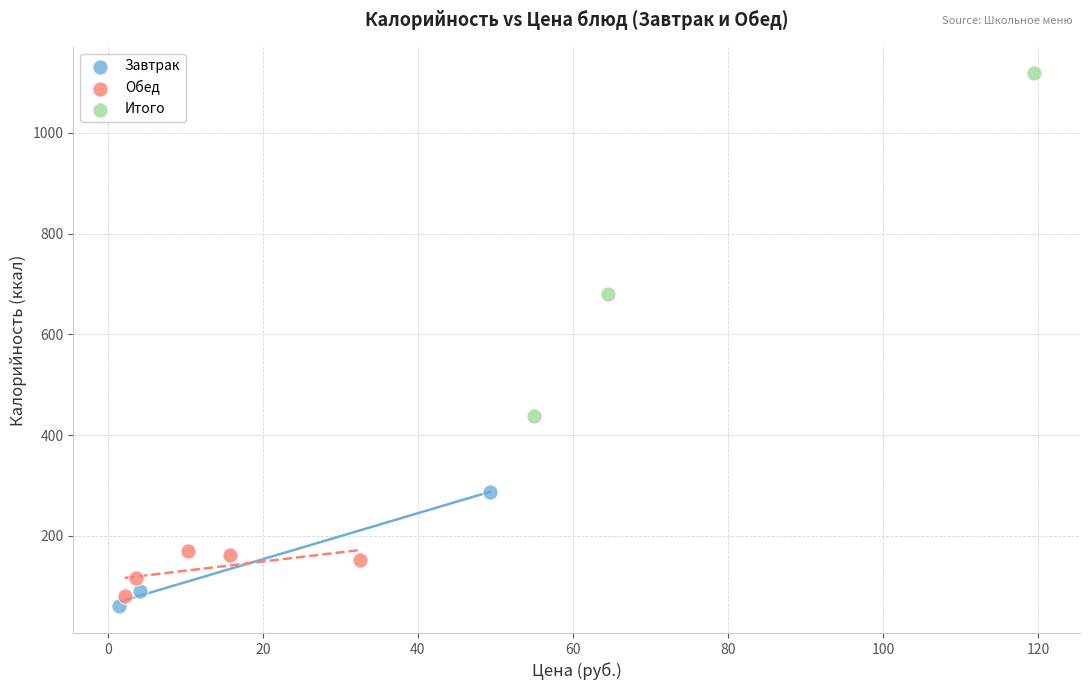

Which series has the largest Y range (max minus min)?

Итого